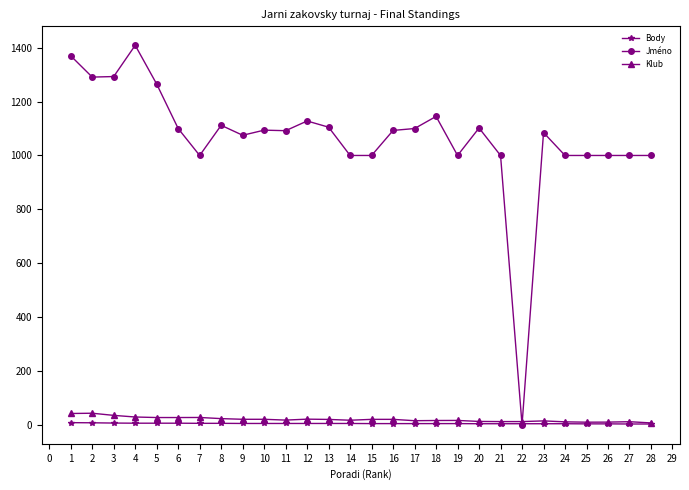

At which category does Jméno reach its first local peak?

4